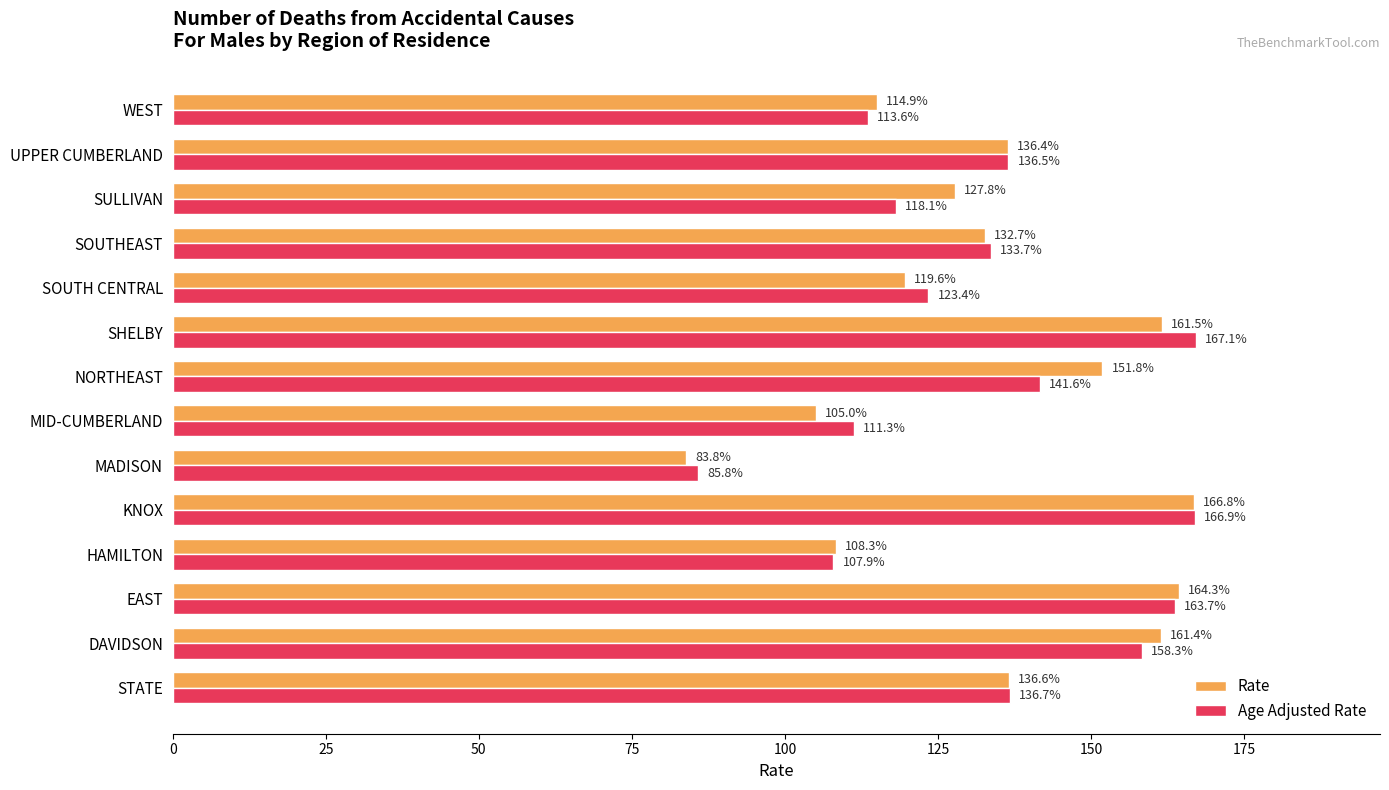

What is the average value of the Rate series?

133.6